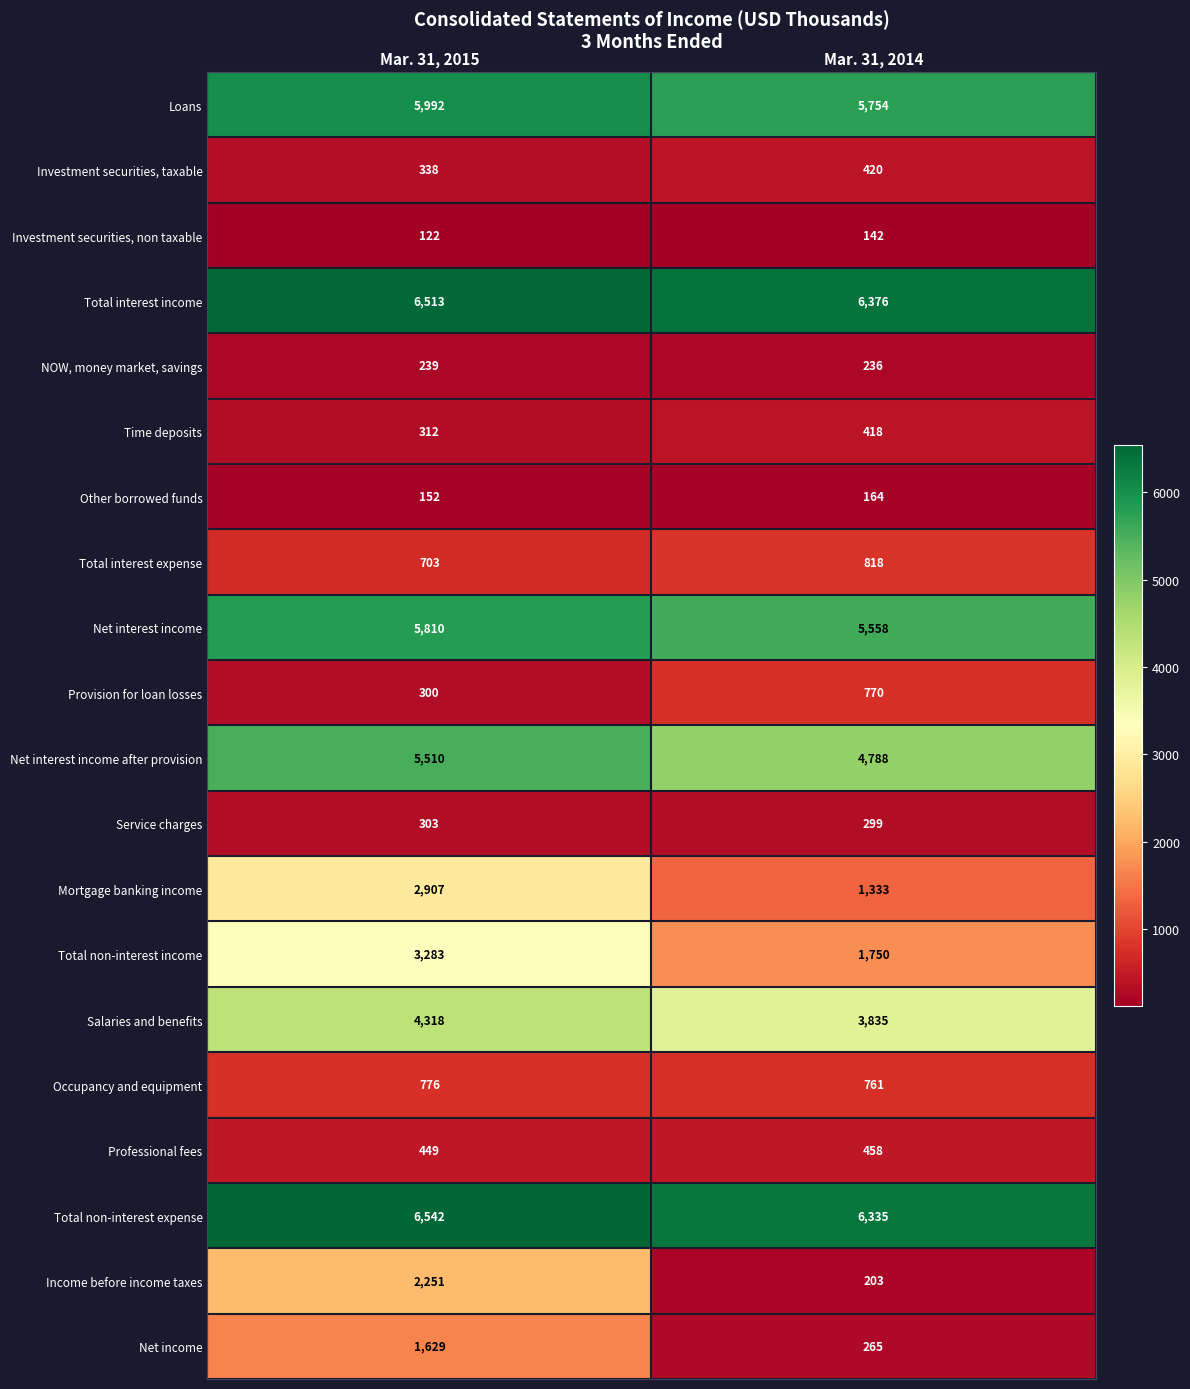

List the series in order of their peak value, highest first.

Total non-interest expense, Total interest income, Loans, Net interest income, Net interest income after provision, Salaries and benefits, Total non-interest income, Mortgage banking income, Income before income taxes, Net income, Total interest expense, Occupancy and equipment, Provision for loan losses, Professional fees, Investment securities, taxable, Time deposits, Service charges, NOW, money market, savings, Other borrowed funds, Investment securities, non taxable